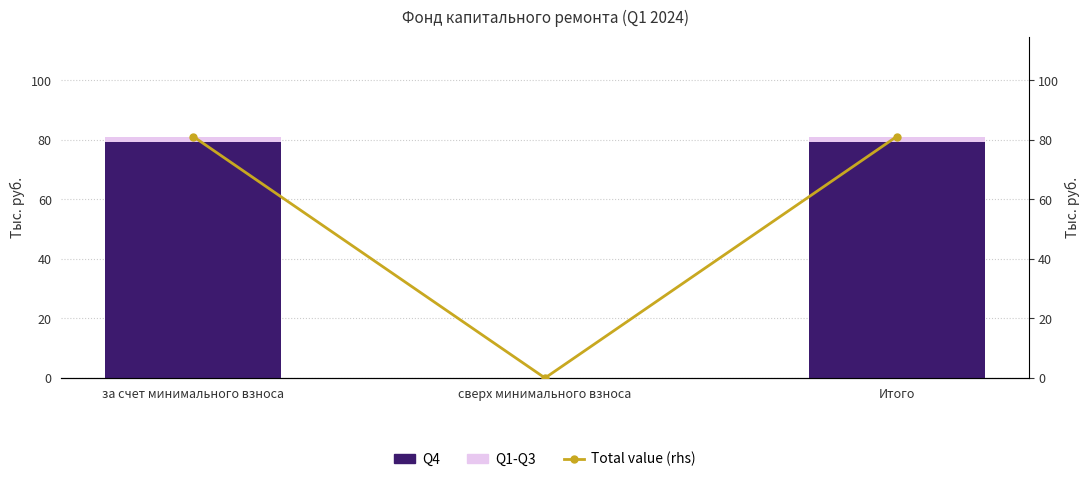

At which category does the chart reach its minimum across all series?

сверх минимального взноса